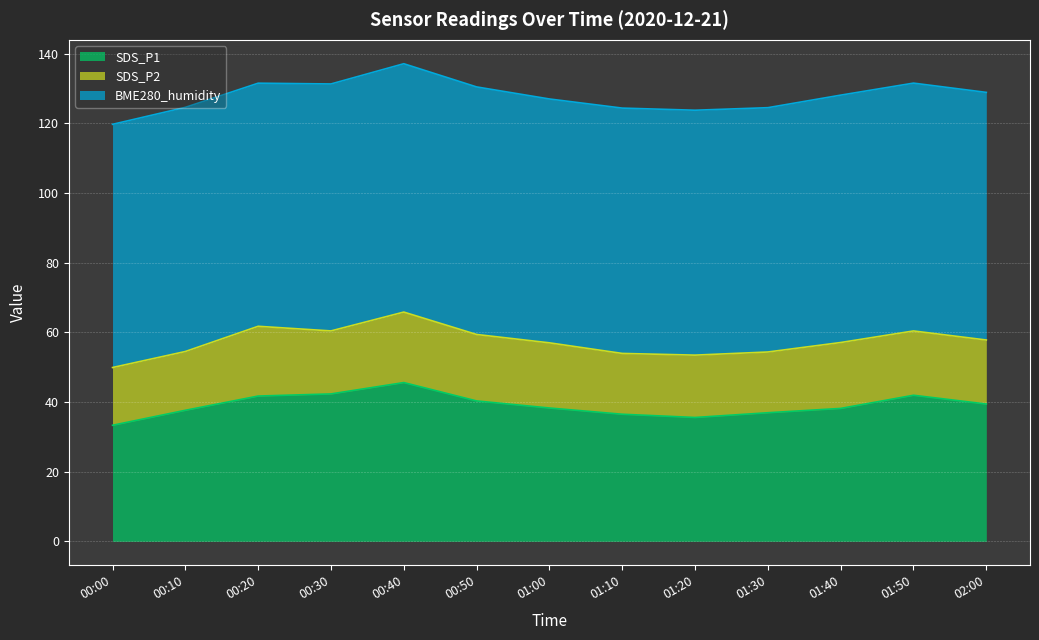

Rank the categories by SDS_P2 value from lowest to highest.

00:00, 00:10, 01:30, 01:10, 01:20, 00:30, 02:00, 01:50, 01:00, 01:40, 00:50, 00:20, 00:40